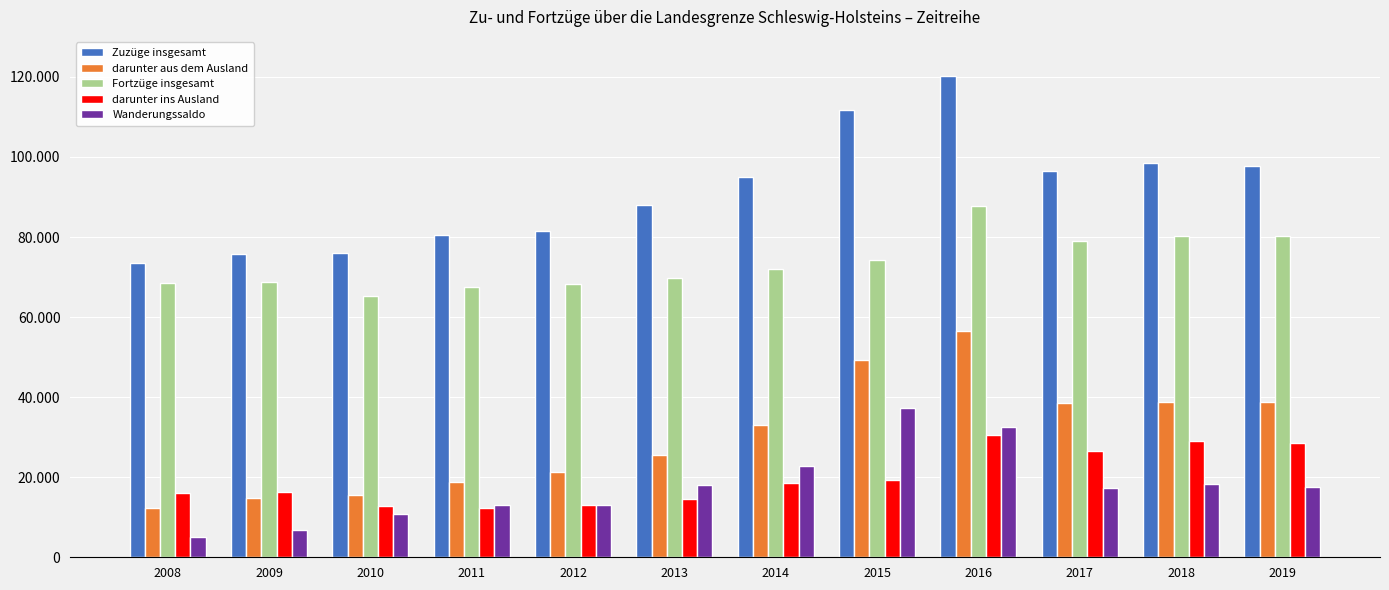

What are all the series names shown in the legend?

Zuzüge insgesamt, darunter aus dem Ausland, Fortzüge insgesamt, darunter ins Ausland, Wanderungssaldo